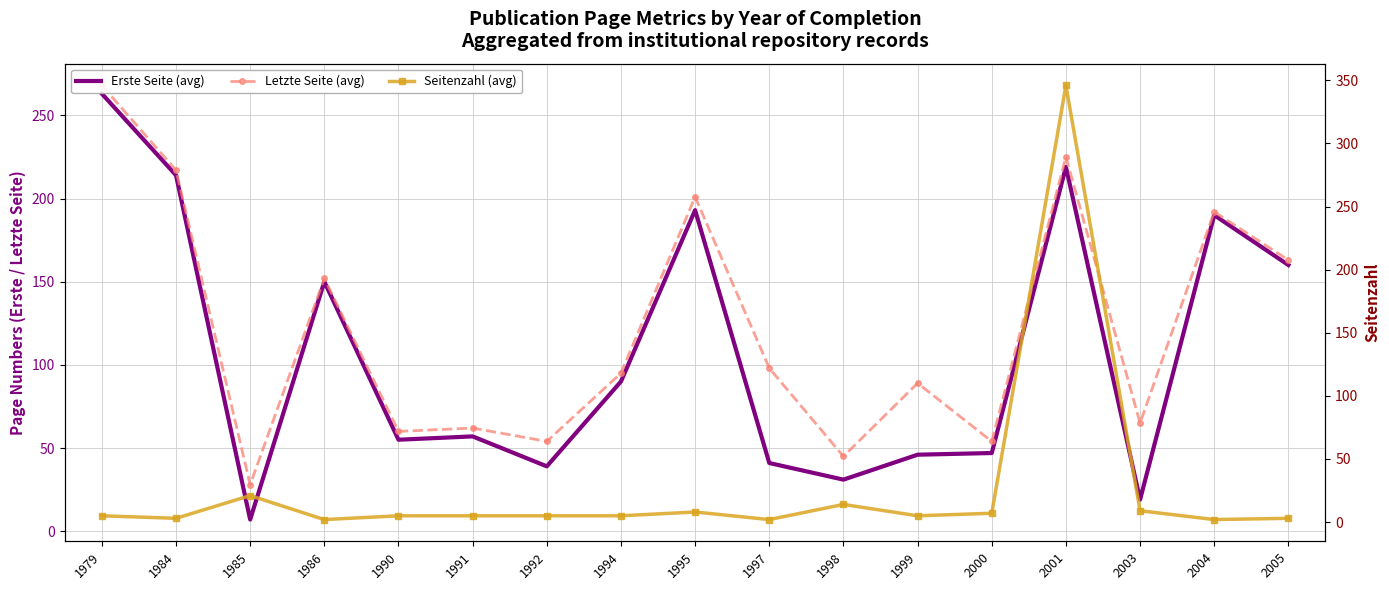

True or false: Erste Seite (avg) and Letzte Seite (avg) intersect in this chart.

False